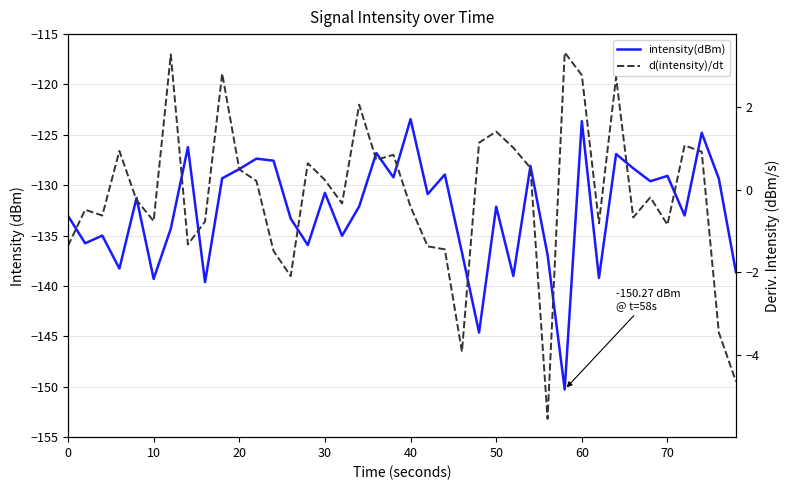

At how many categories does at least one series exceed -115?

40